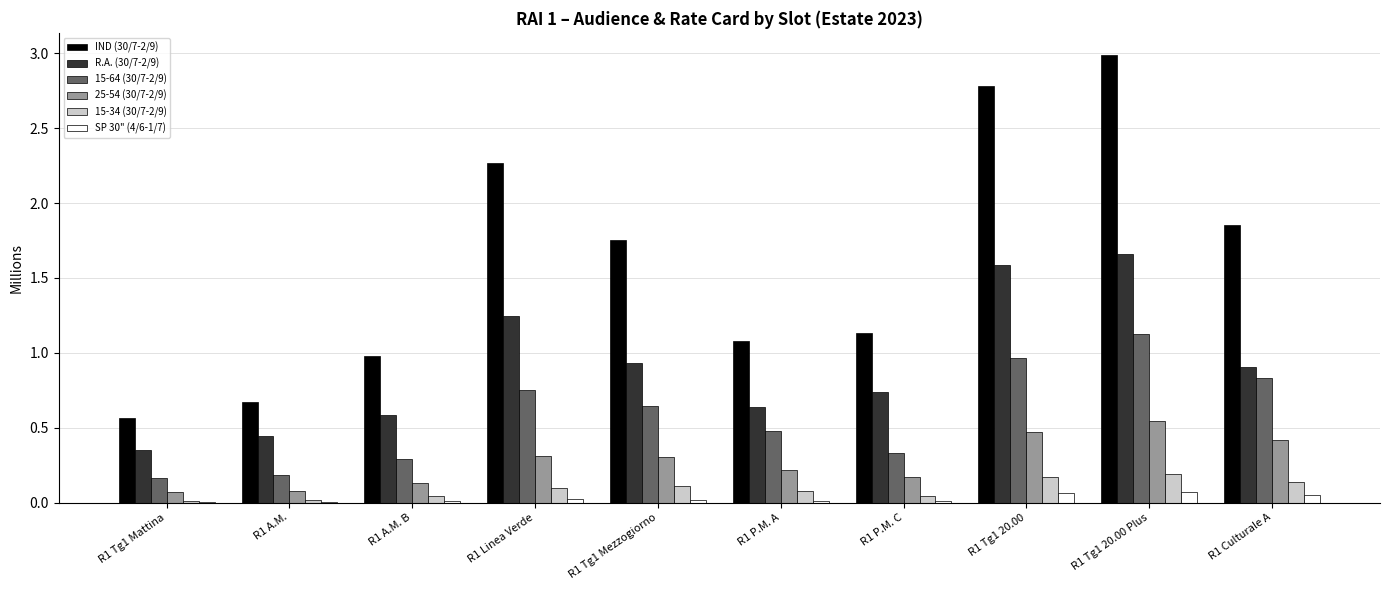

Which label corresponds to the largest value in the chart?

R1 Tg1 20.00 Plus